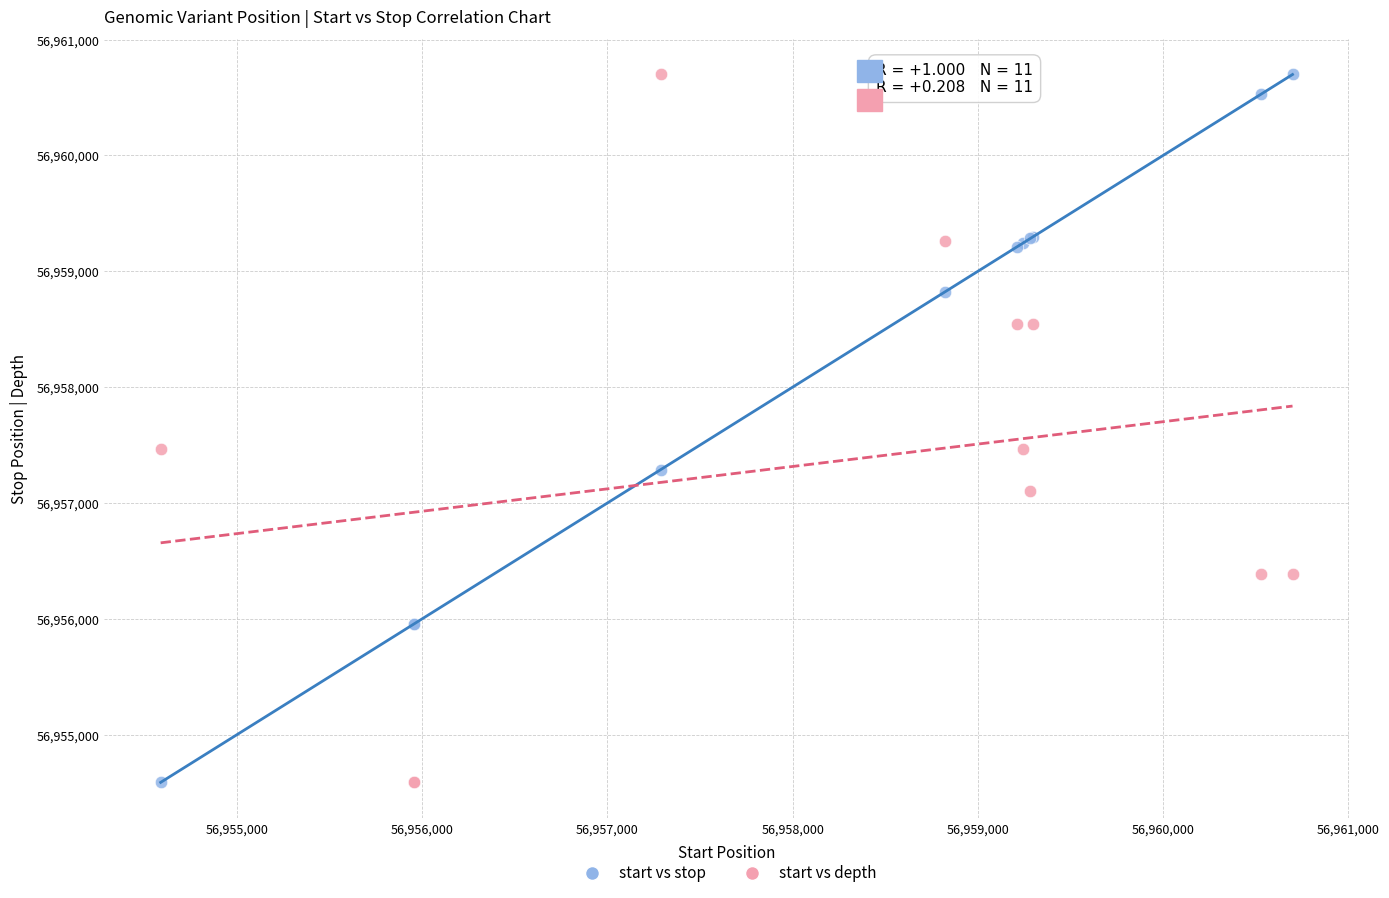

What is the X range (max minus min) for the scatter plot?

6109.0